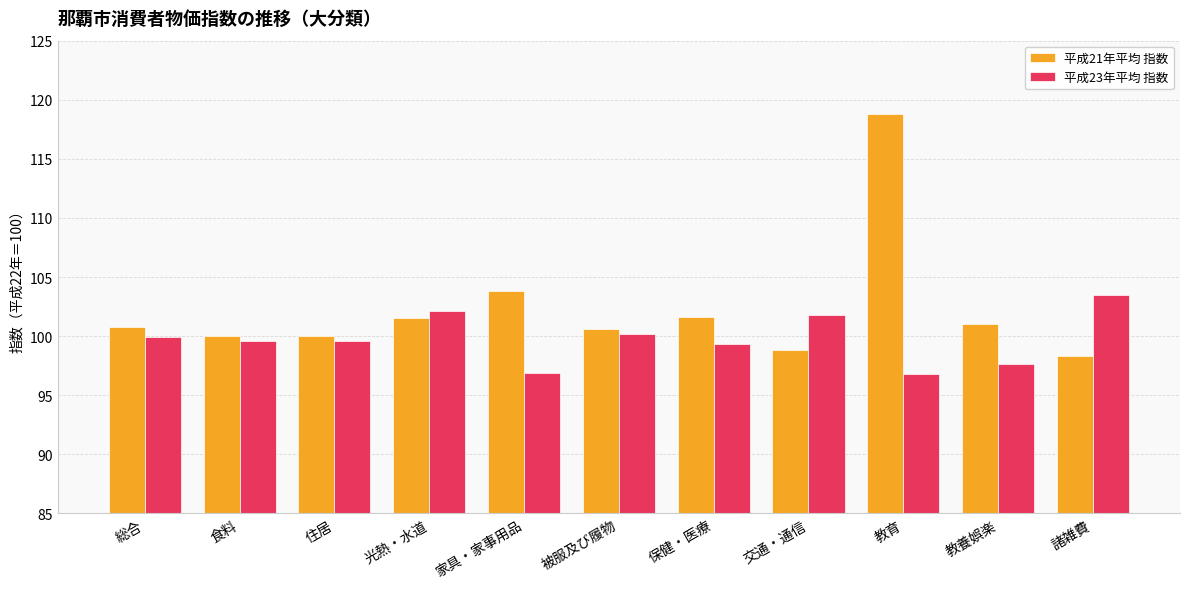

The 平成23年平均 指数 series shows 56.5 at 食料. True or false?

False